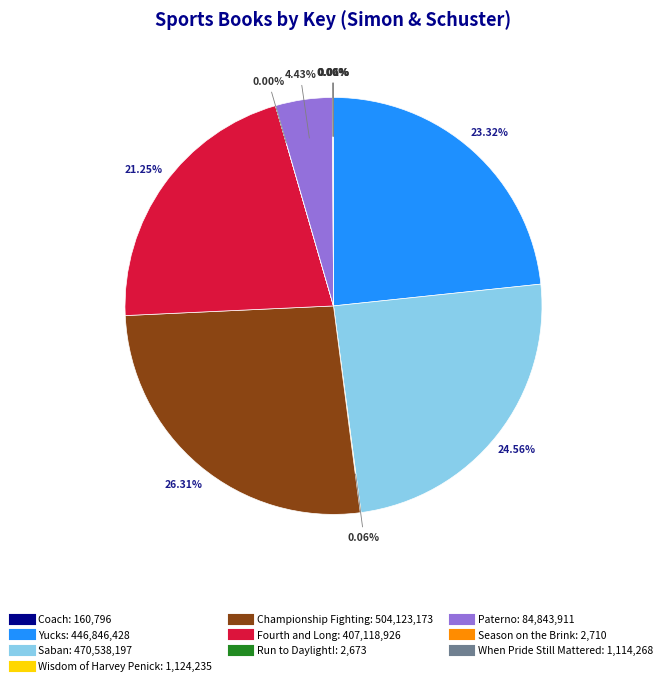

Does Yucks represent more than half of the total?

No